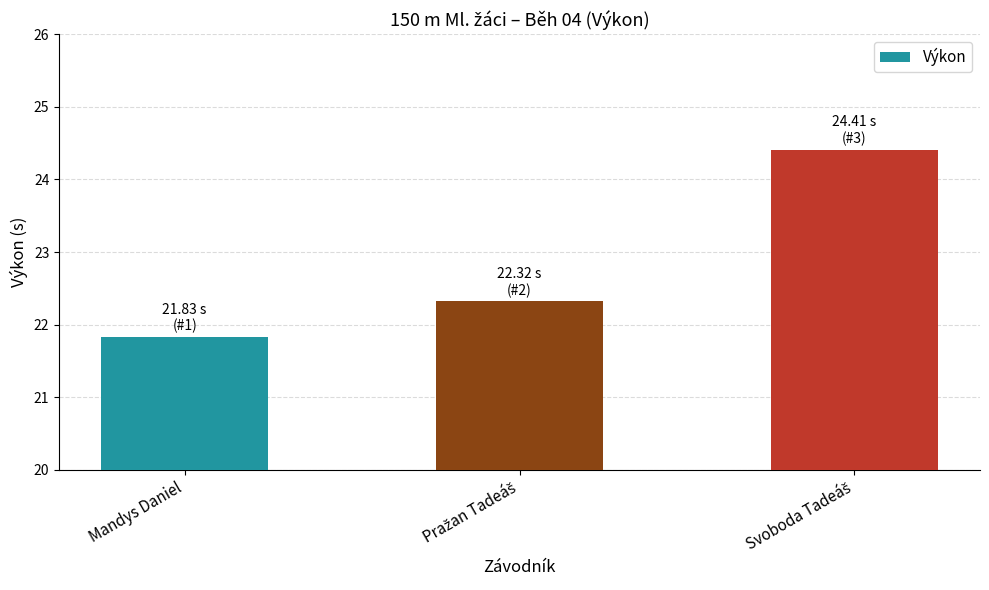

What is the label of the 1st bar from the left?

Mandys Daniel